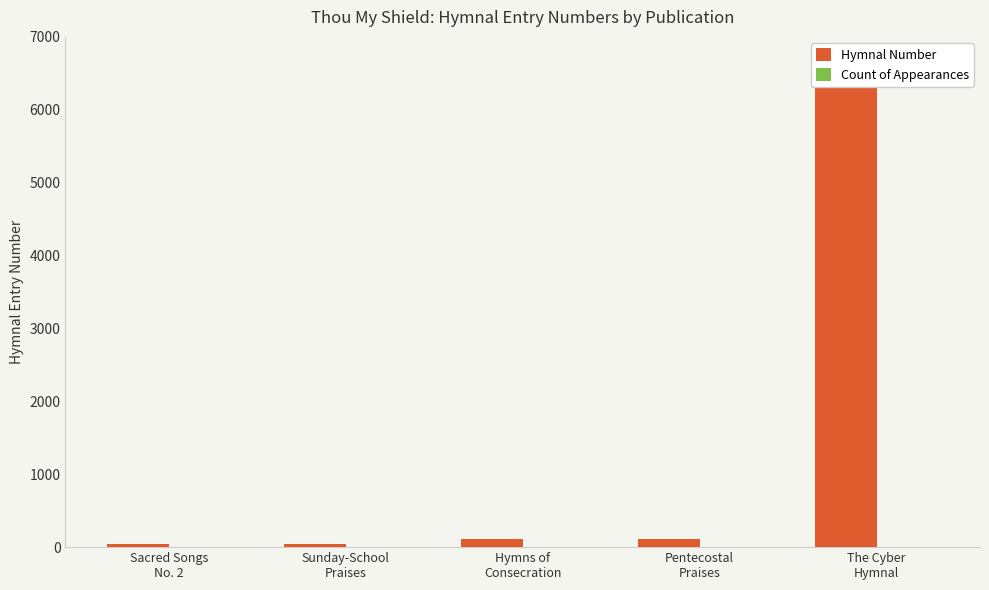

What is the label of the 1st bar from the right?

The Cyber
Hymnal